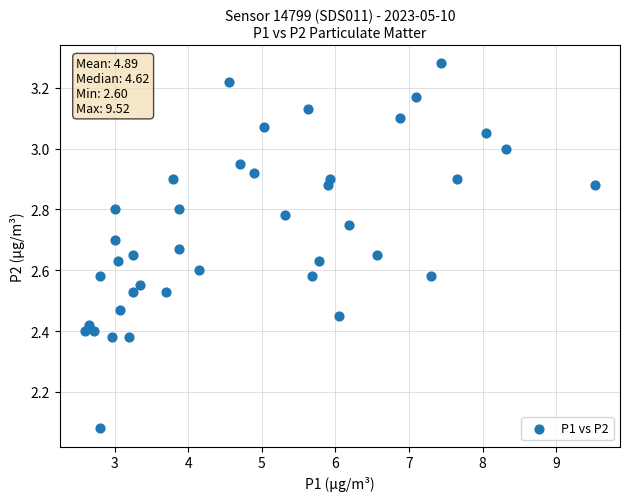

What is the range of X values (max minus min)?

6.9